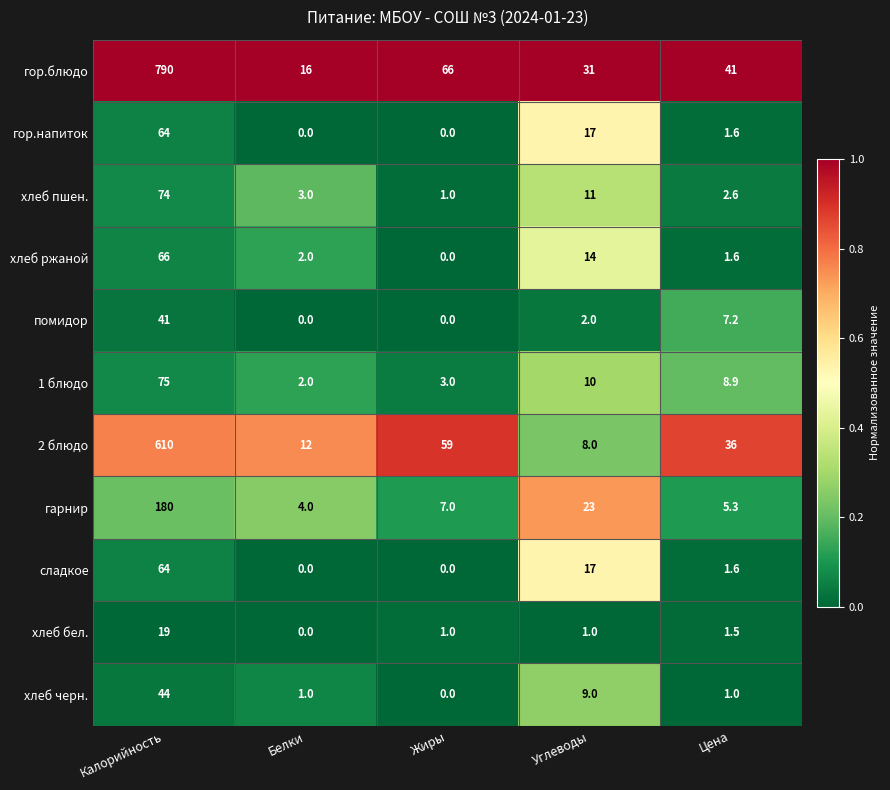

What is the average value of the хлеб бел. series?

4.5